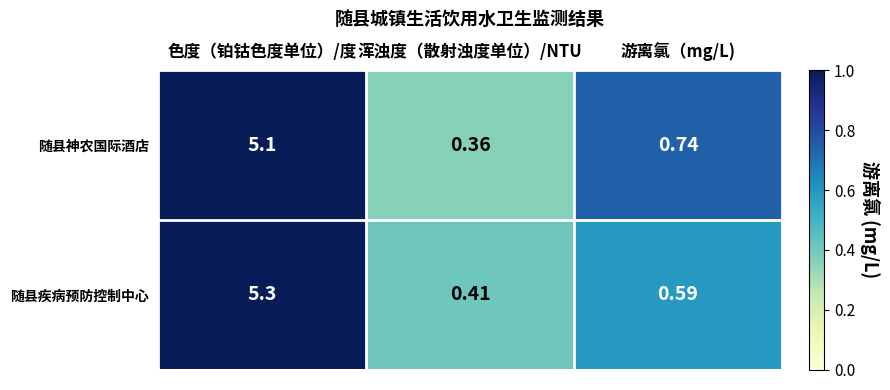

At which category is the sum across all series the highest?

色度（铂钴色度单位）/度